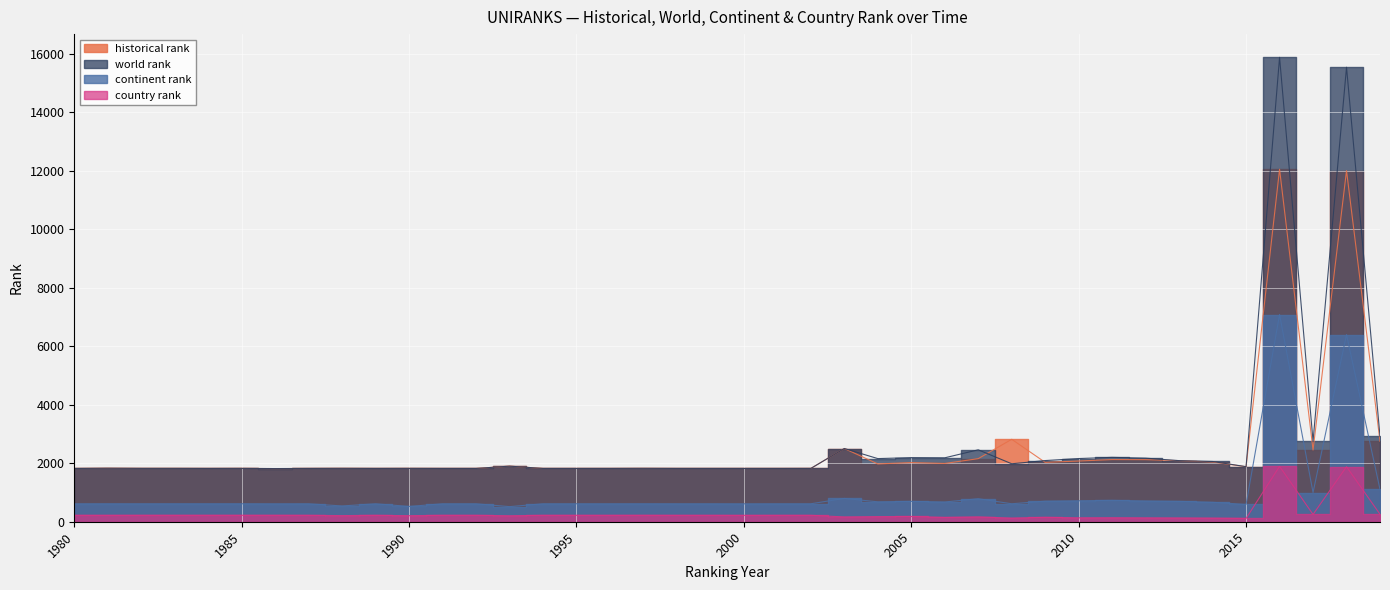

At which category does historical rank reach its first local valley?

1984